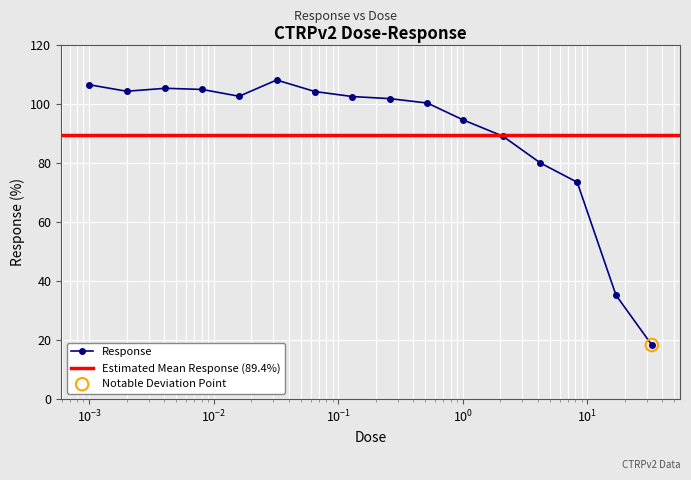

What is the highest value of the Response series?

108.0